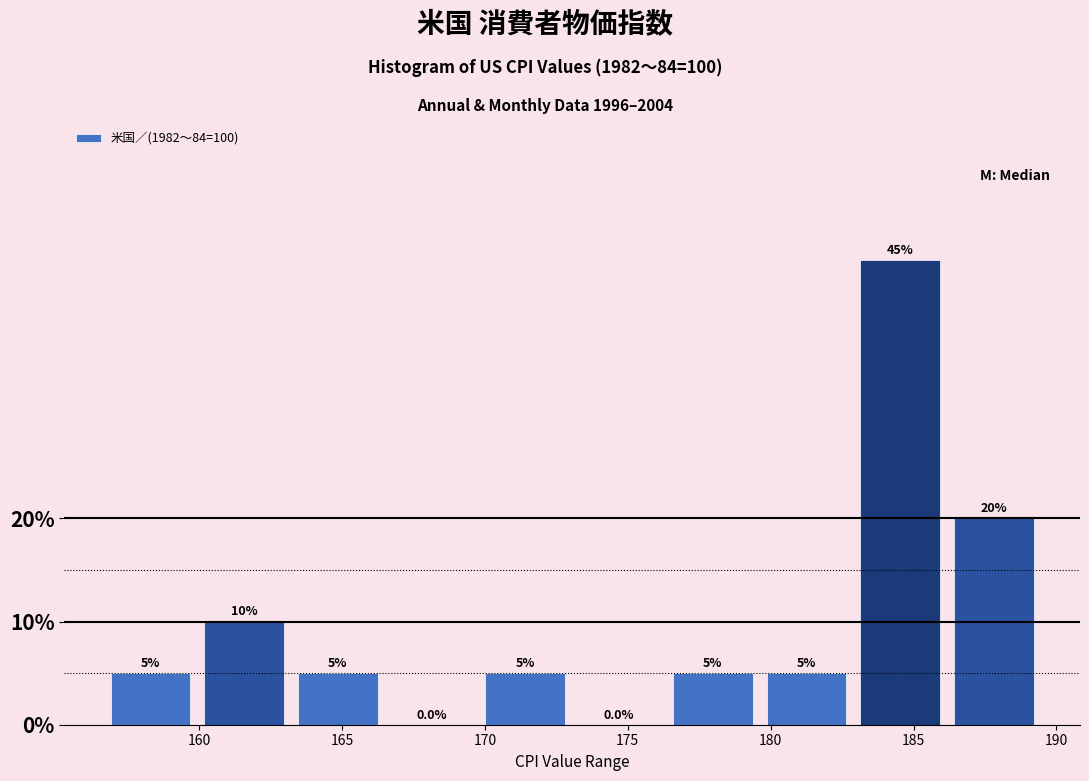

How tall is the bar that spans 186.5 to 189.5 on the x-axis? The bar edges are not printed on the chart, so give them approximately, as read against the axis.

20.0